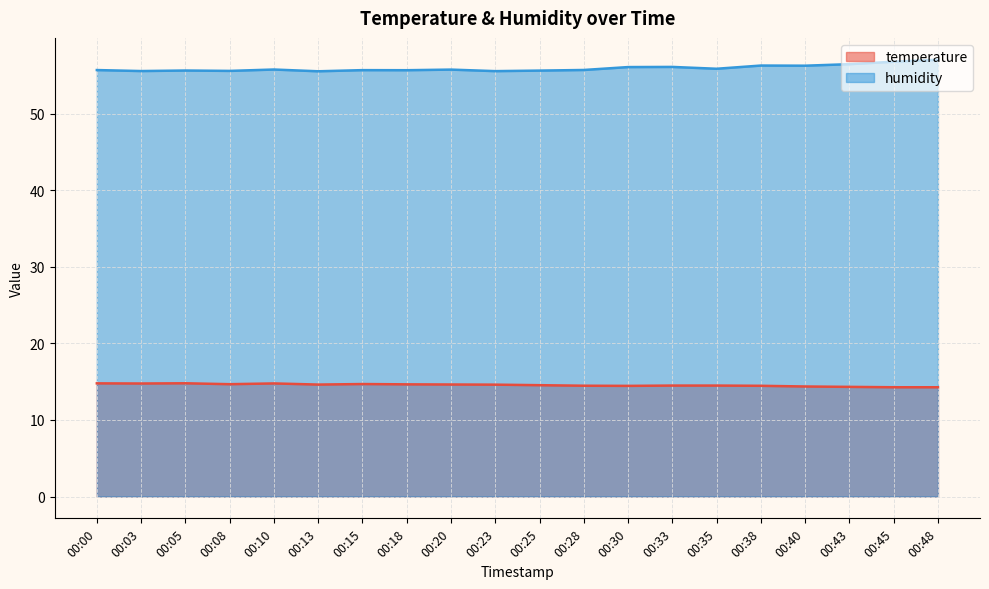

True or false: humidity and temperature cross at least once.

False